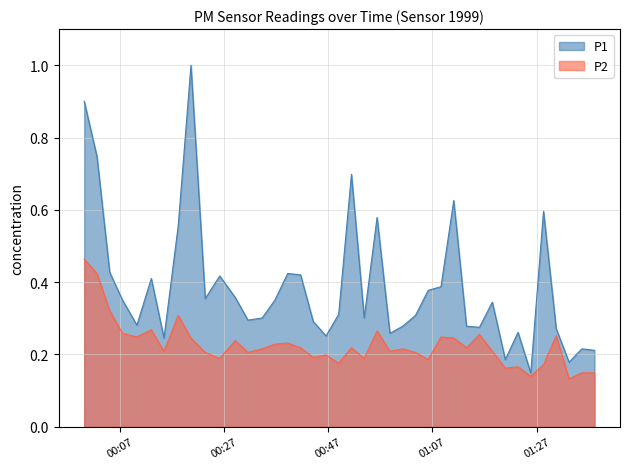

How many interior local valleys does the P2 series have?

13